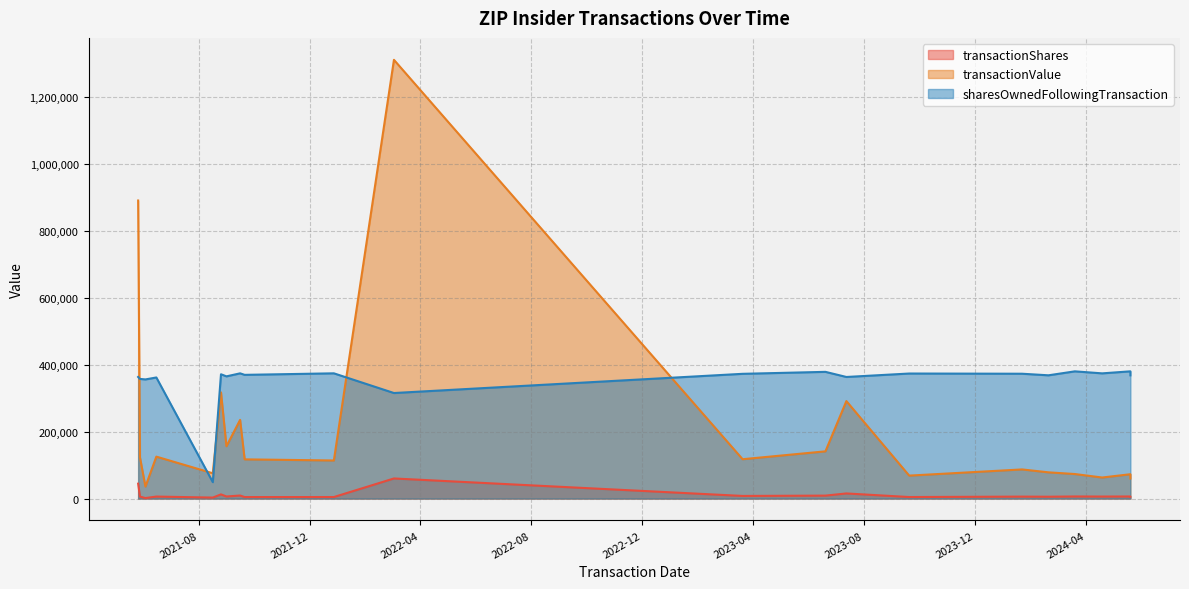

How many categories are shown in the chart?

21